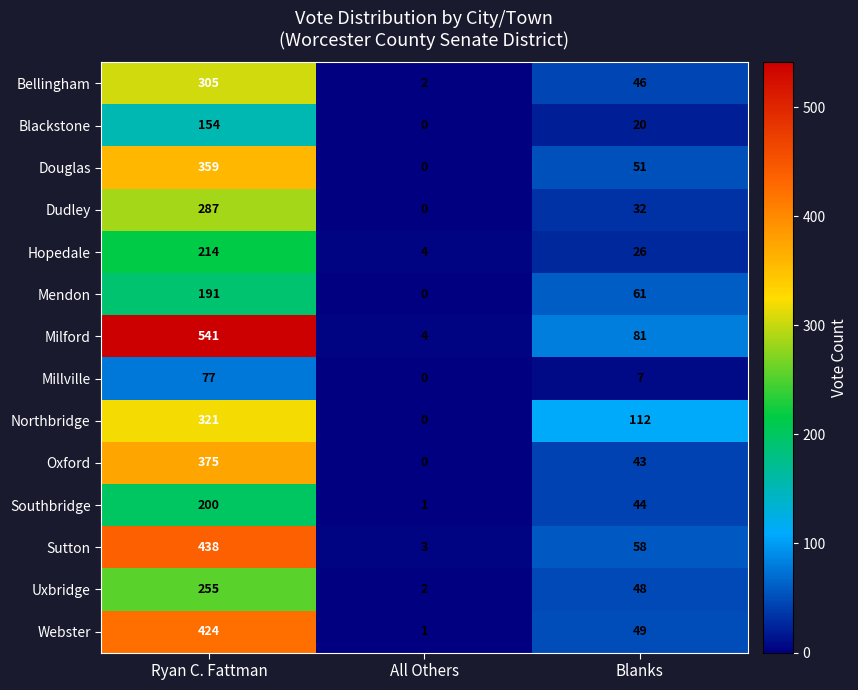

What is the greatest value displayed?

541